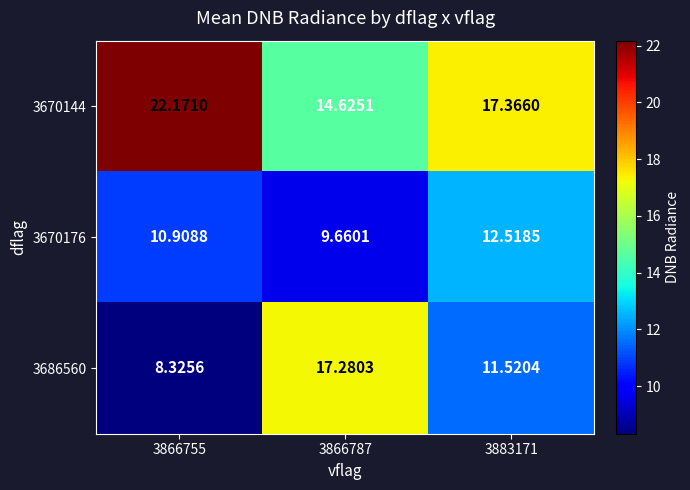

At 3866755, list the series in order from largest to smallest.

3670144, 3670176, 3686560